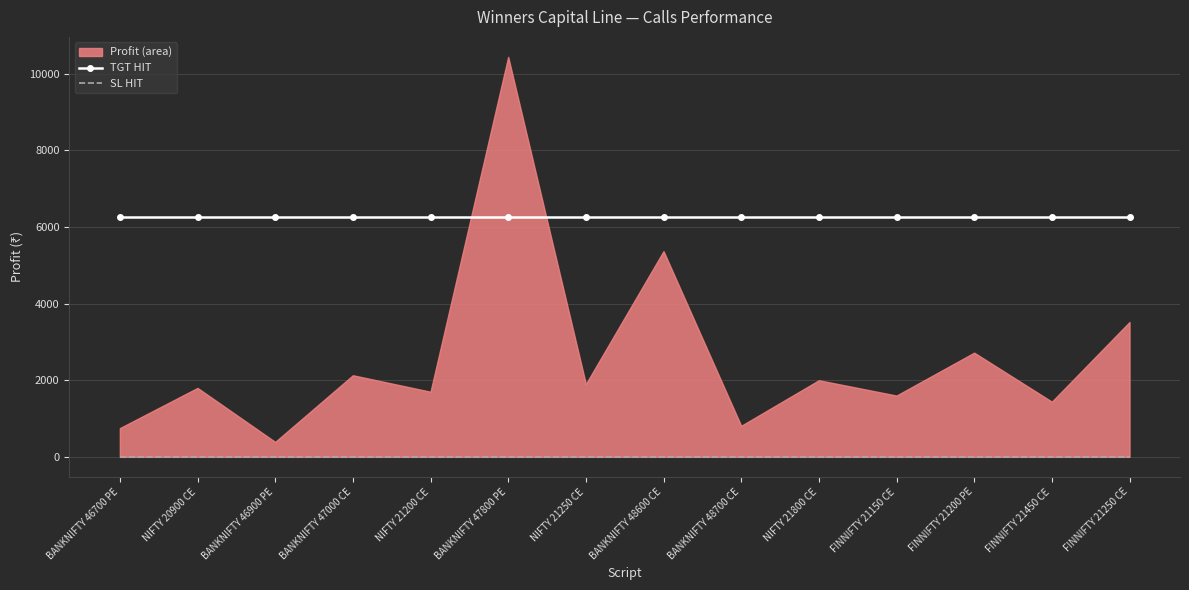

How many lines are shown in the chart?

2